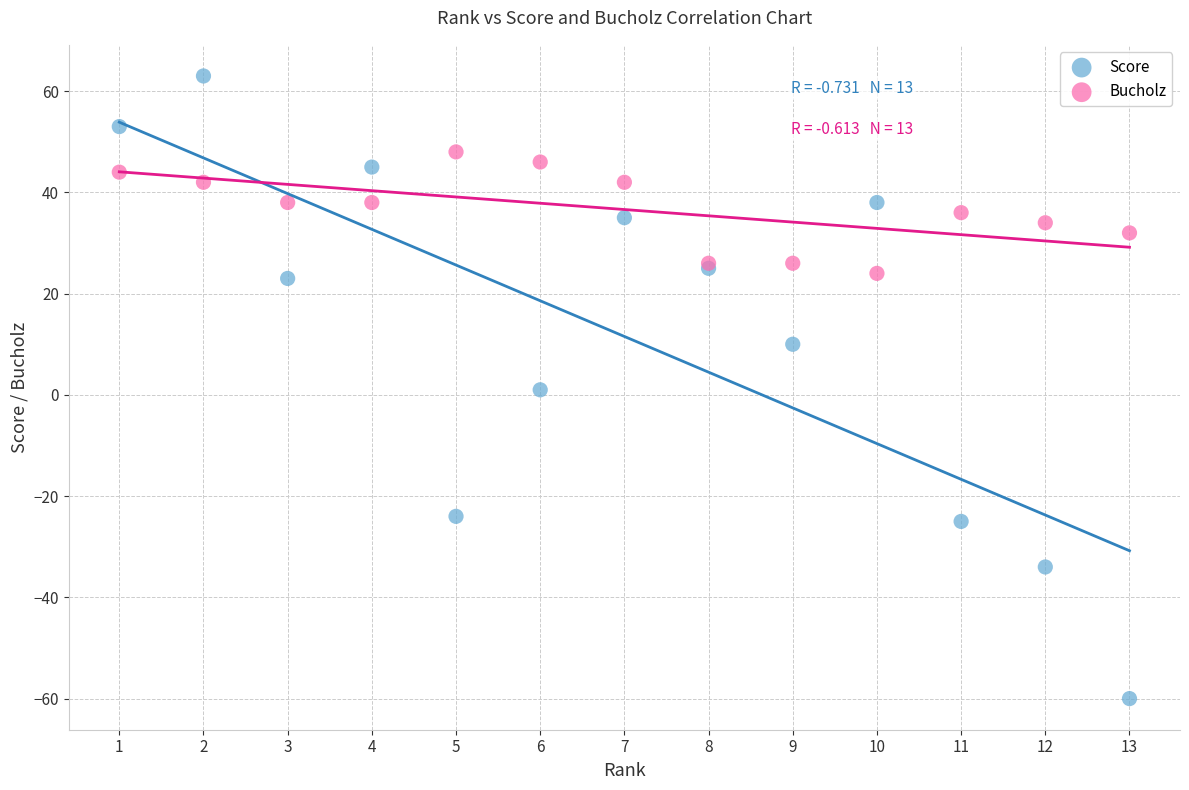

Which series reaches the minimum Y coordinate?

Score